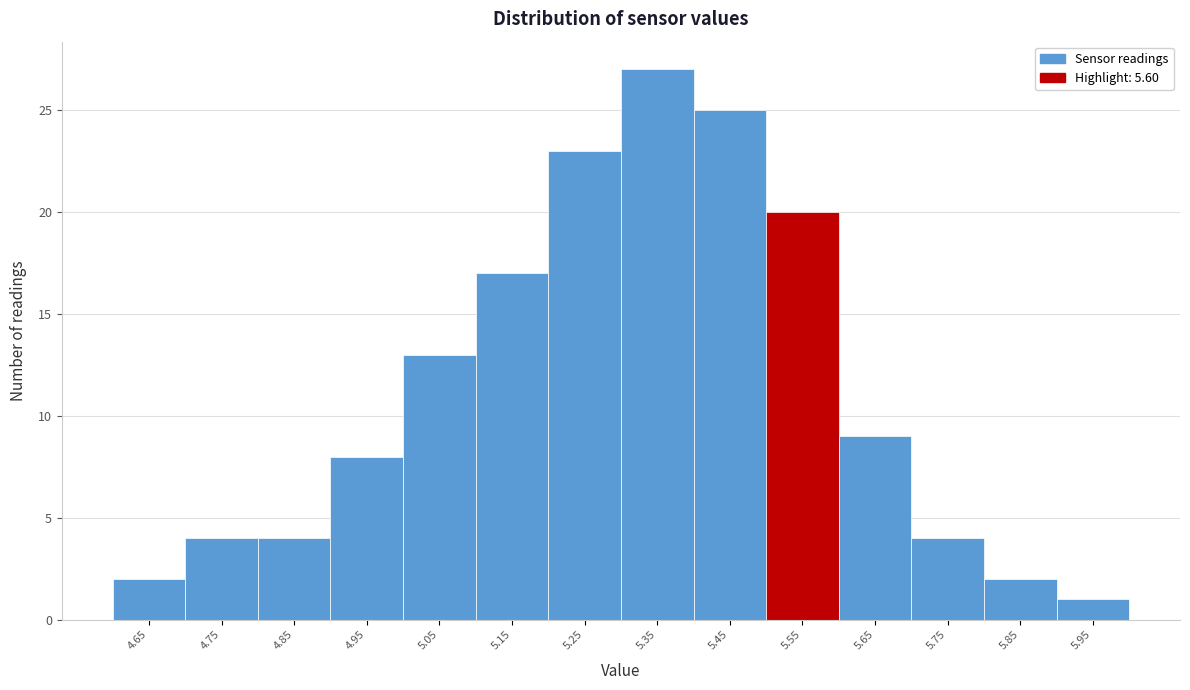

Reading left to right, what are all the values shown in this chart?

2	4	4	8	13	17	23	27	25	20	9	4	2	1